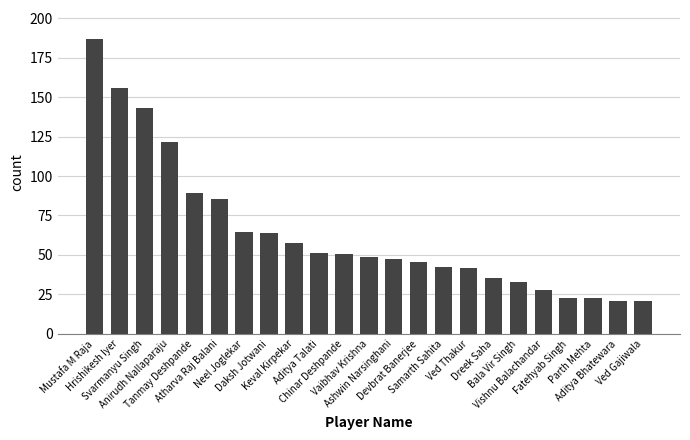

Does the chart contain any negative values?

No